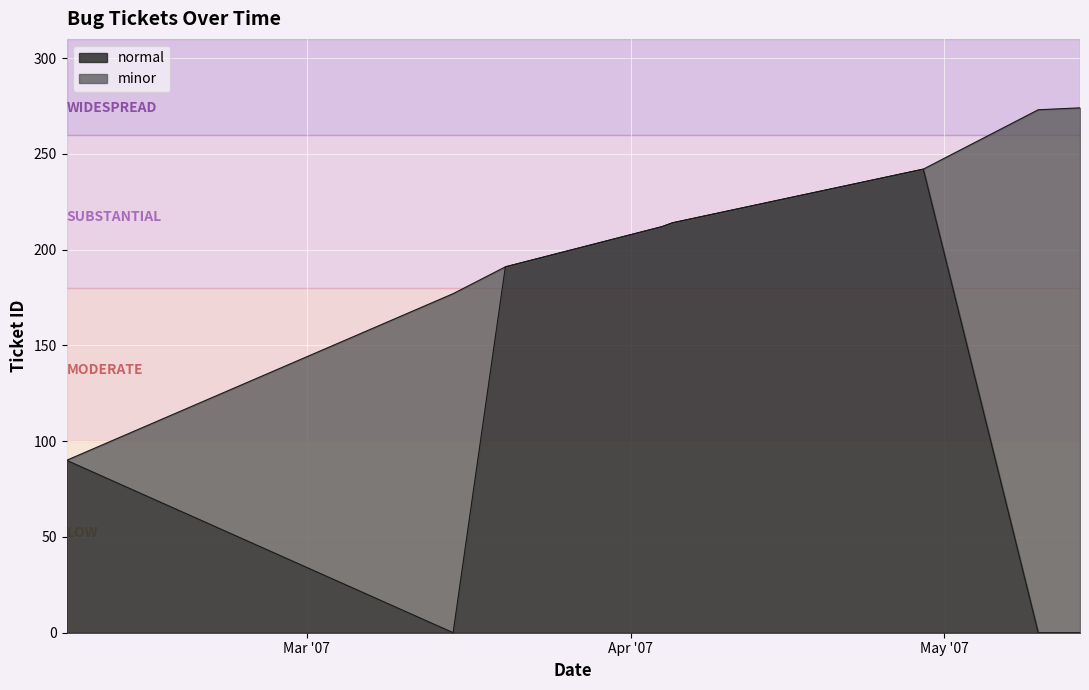

List the labels in order of value, smallest first.

2007-02-06, 2007-03-15, 2007-03-20, 2007-04-04, 2007-04-05, 2007-04-29, 2007-05-10, 2007-05-14